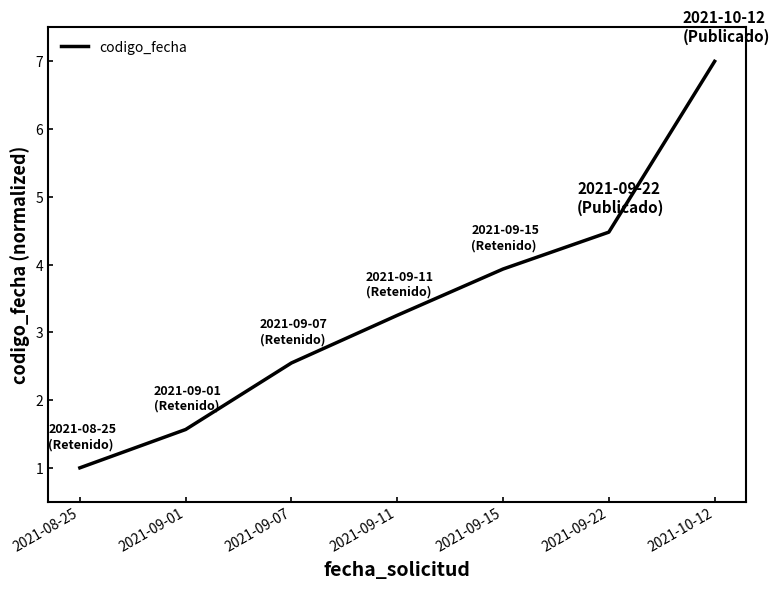

Where is the data nearest to the value 4?

2021-09-15